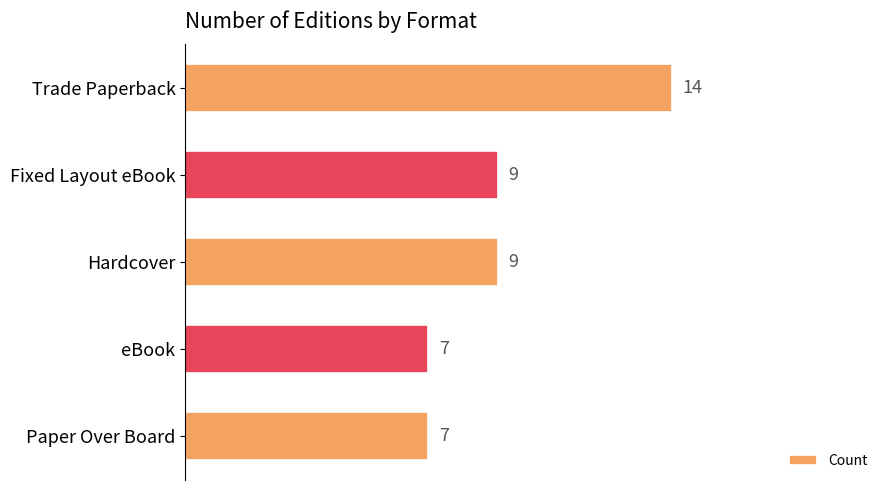

How many data points does each series have?

5